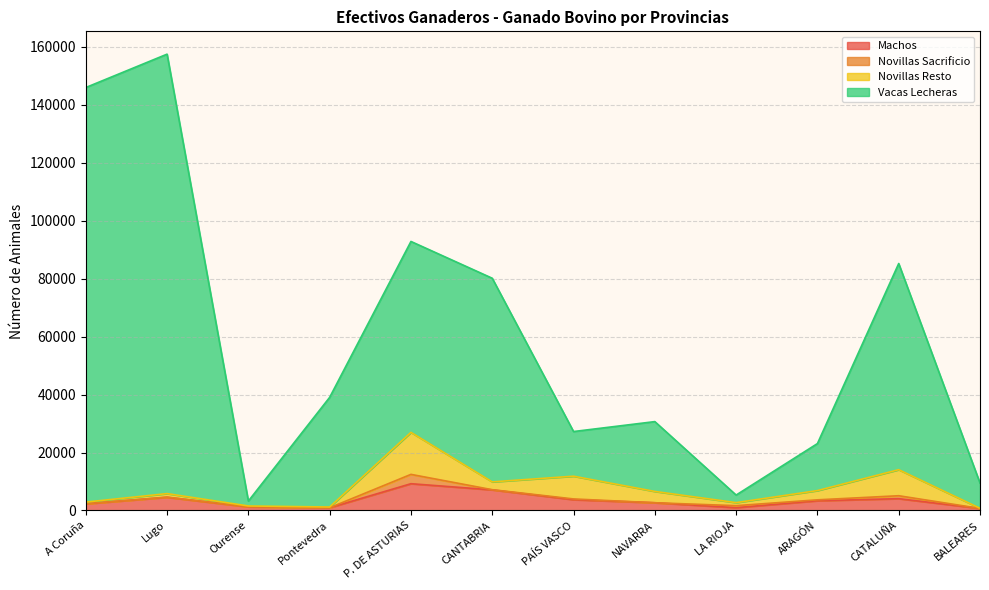

Which has a higher value, A Coruña or LA RIOJA?

A Coruña